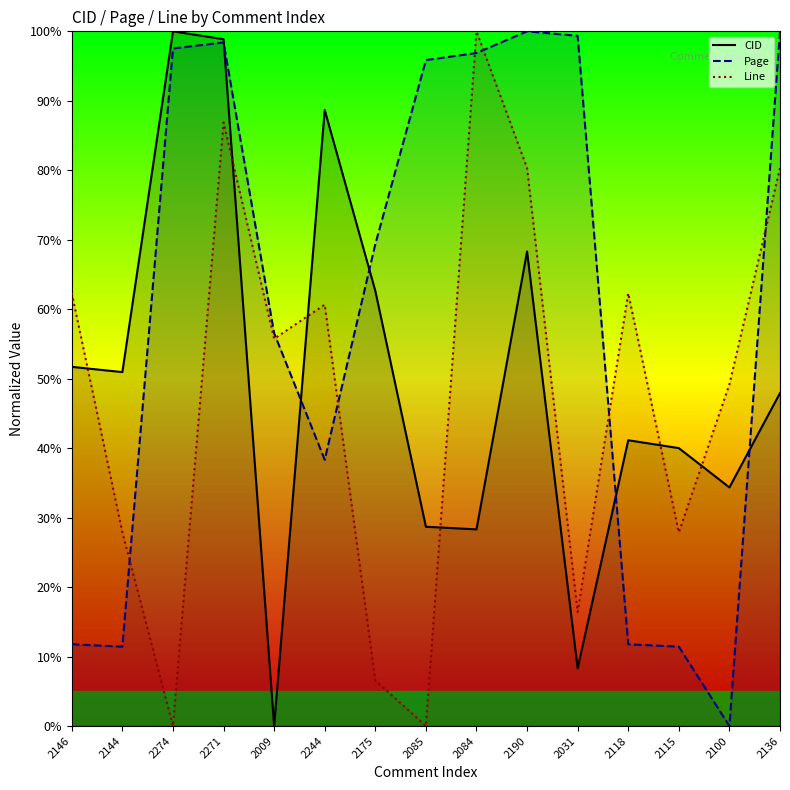

What position from the left is 2100?

14